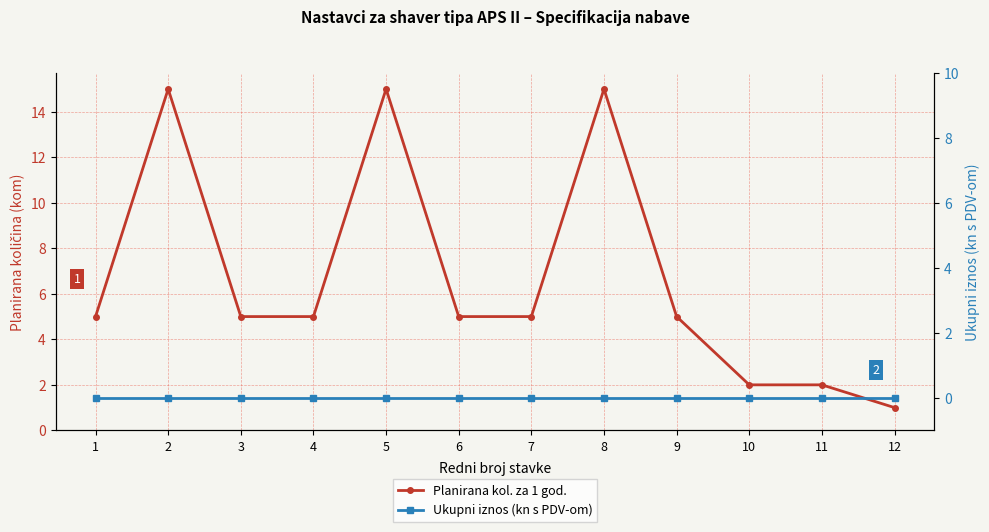

What is the difference between the highest and lowest values at 2?

15